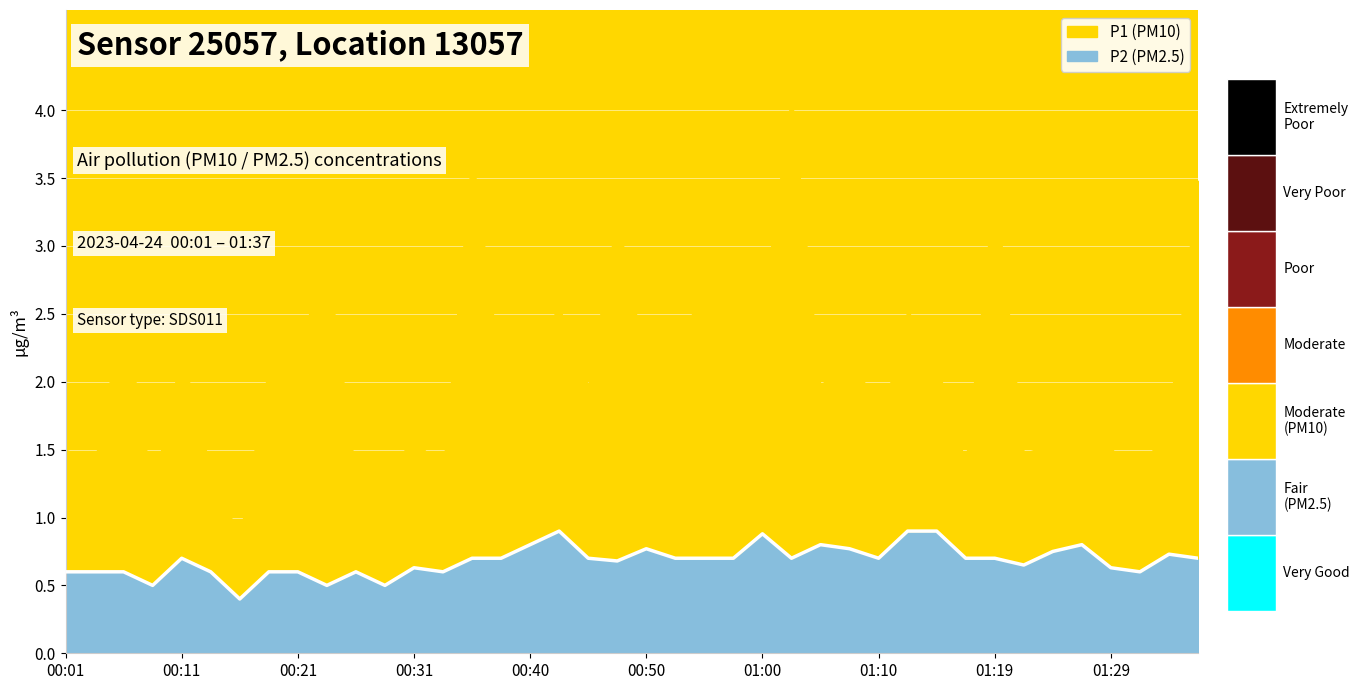

What is the change in value from 00:40 to 01:10?

-0.1